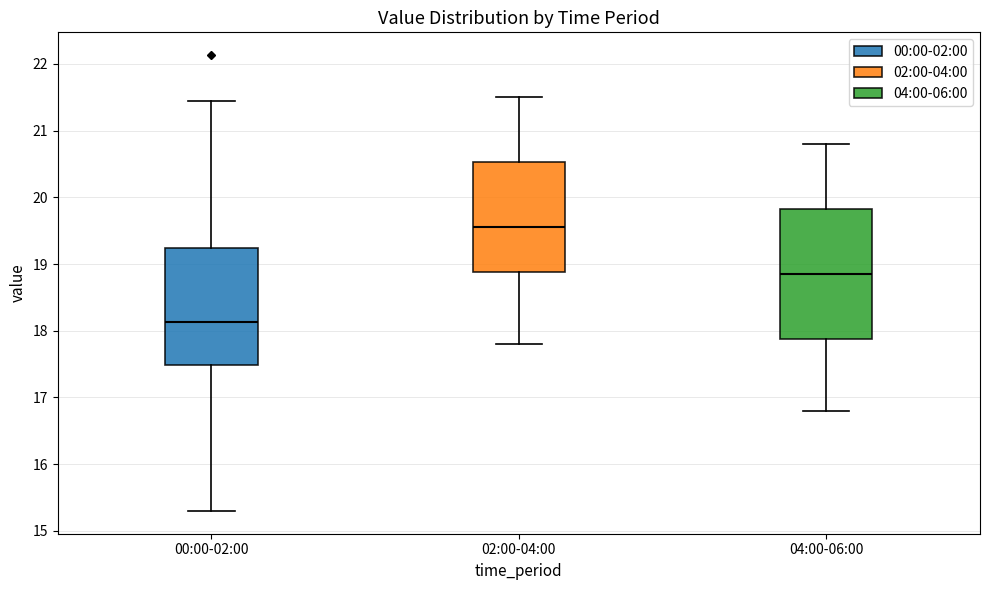

Reading left to right, transcribe this box plot: for each box, give where its median line is, the range the box spans, and where its two whiskers end, as read against the y-axis. The values are not printed on the chart, so give them approximately, as read against the axis.

00:00-02:00: median 18.1, box 17.5 to 19.2, whiskers 15.3 to 21.5
02:00-04:00: median 19.6, box 18.9 to 20.5, whiskers 17.8 to 21.5
04:00-06:00: median 18.9, box 17.9 to 19.8, whiskers 16.8 to 20.8